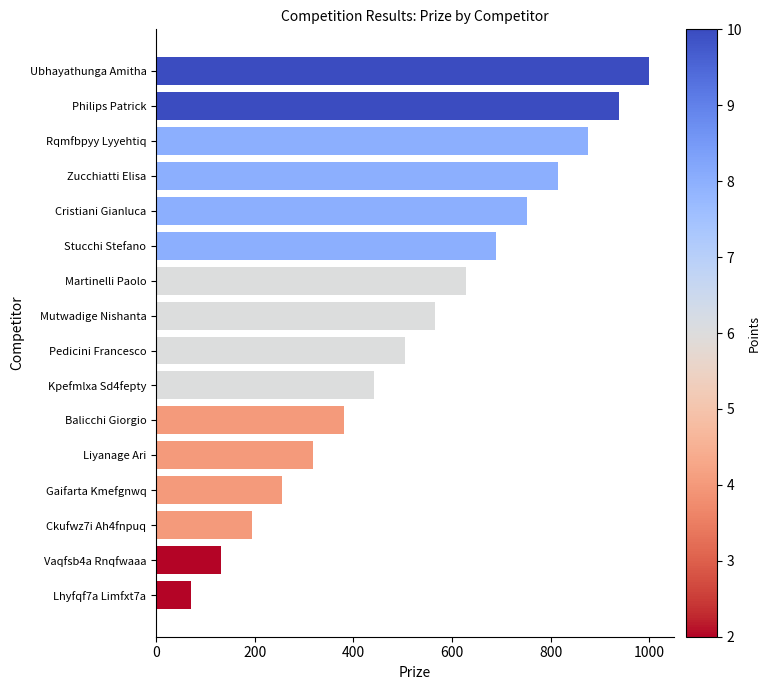

Rank the categories by value from lowest to highest.

Lhyfqf7a Limfxt7a, Vaqfsb4a Rnqfwaaa, Ckufwz7i Ah4fnpuq, Gaifarta Kmefgnwq, Liyanage Ari, Balicchi Giorgio, Kpefmlxa Sd4fepty, Pedicini Francesco, Mutwadige Nishanta, Martinelli Paolo, Stucchi Stefano, Cristiani Gianluca, Zucchiatti Elisa, Rqmfbpyy Lyyehtiq, Philips Patrick, Ubhayathunga Amitha